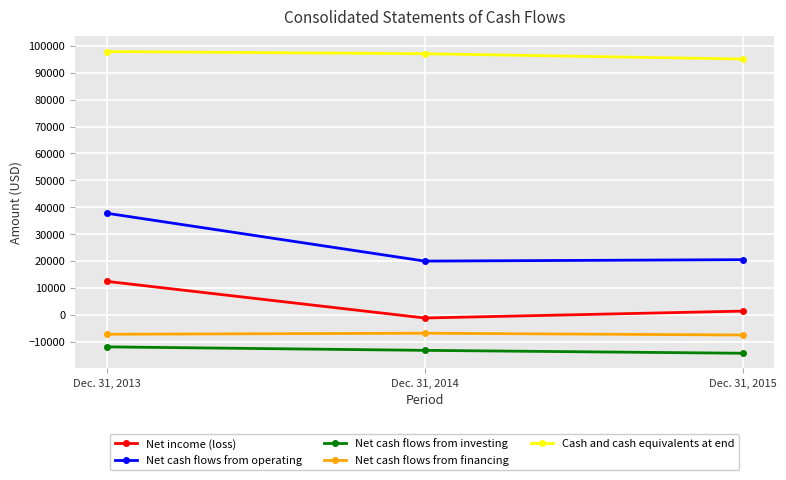

What is the value of the Net cash flows from investing point at the 2nd from the left?

-13219